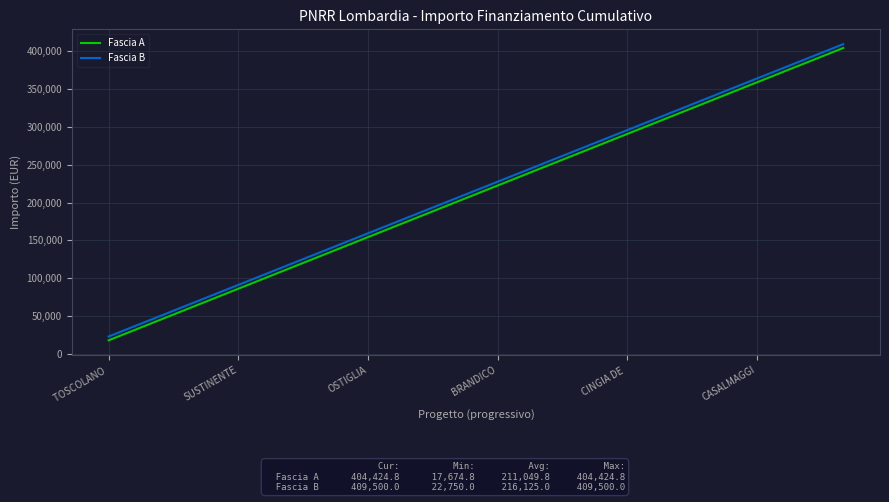

What is the maximum value for Fascia A?

404424.8